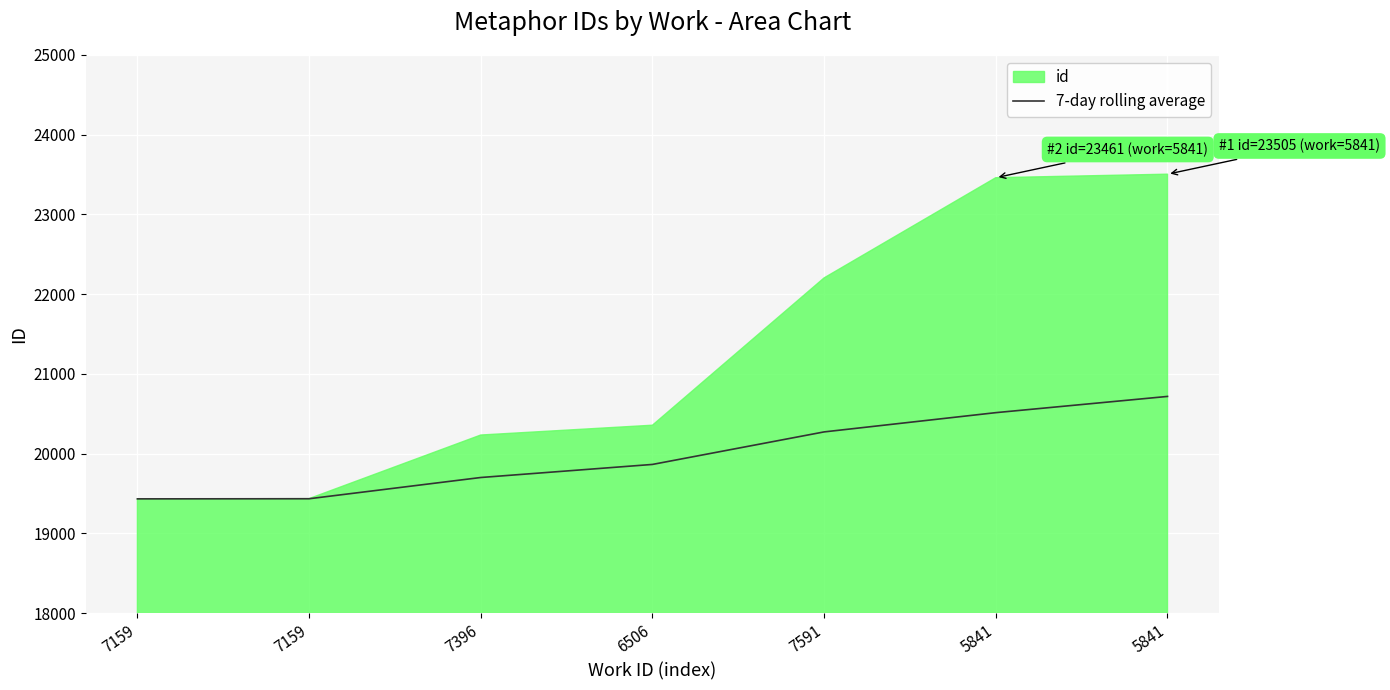

What is the sum of the values at 7159 and 7159?

38865.5